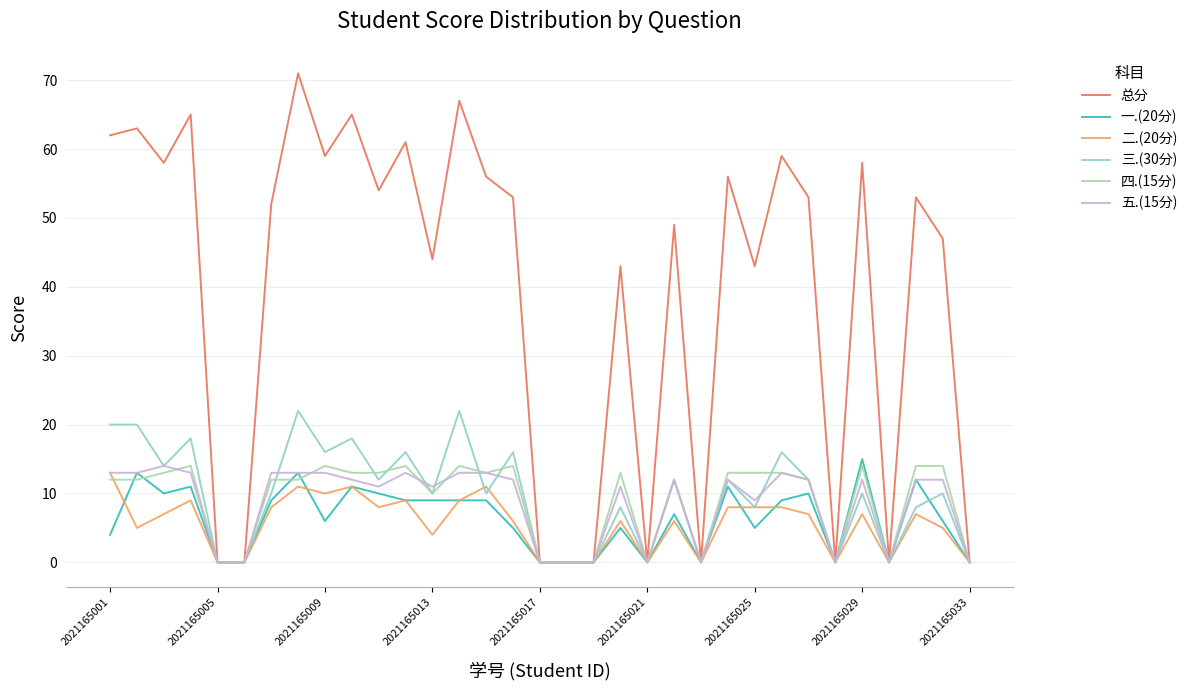

Which series has the widest spread of values?

总分